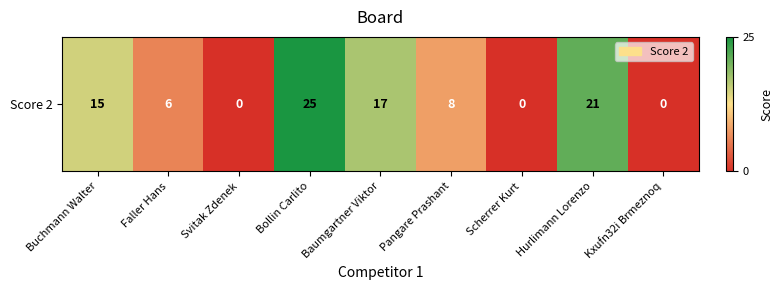

Which has a higher value, Buchmann Walter or Scherrer Kurt?

Buchmann Walter